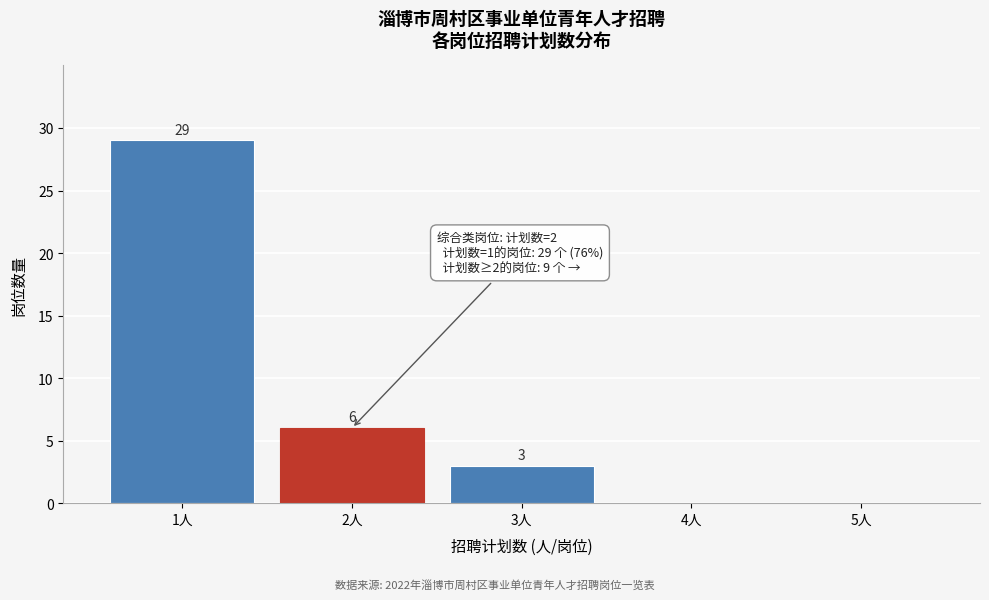

Reading left to right, what are all the values shown in this chart?

1人=29	2人=6	3人=3	4人=0	5人=0